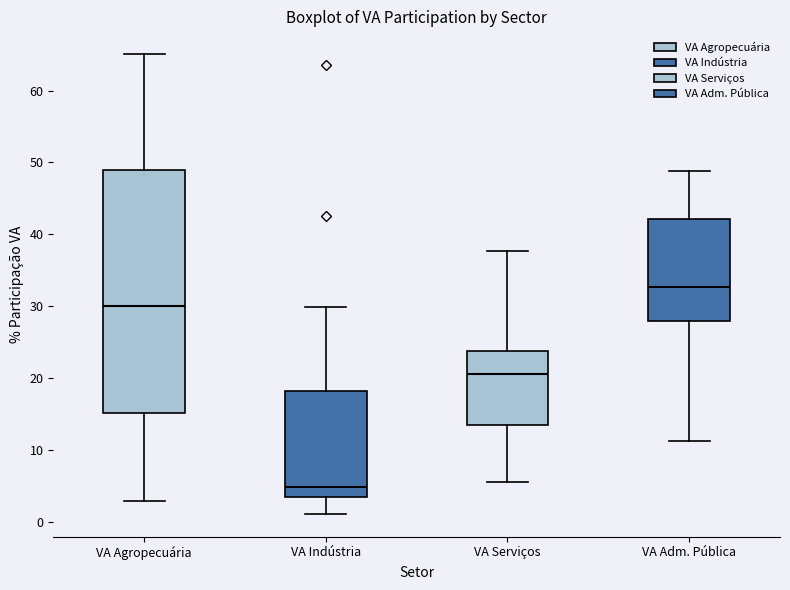

Which box's median line is the lowest?

VA Indústria